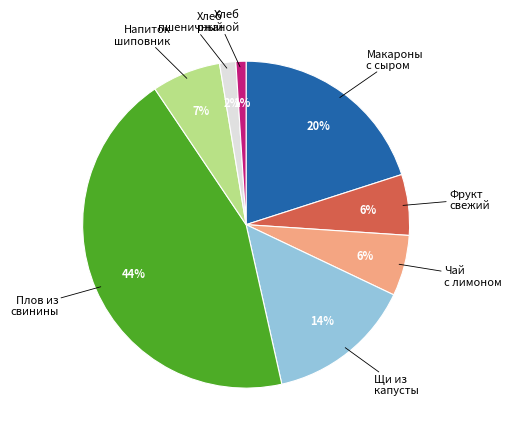

To the nearest percent, what is the average slice percentage?

12%